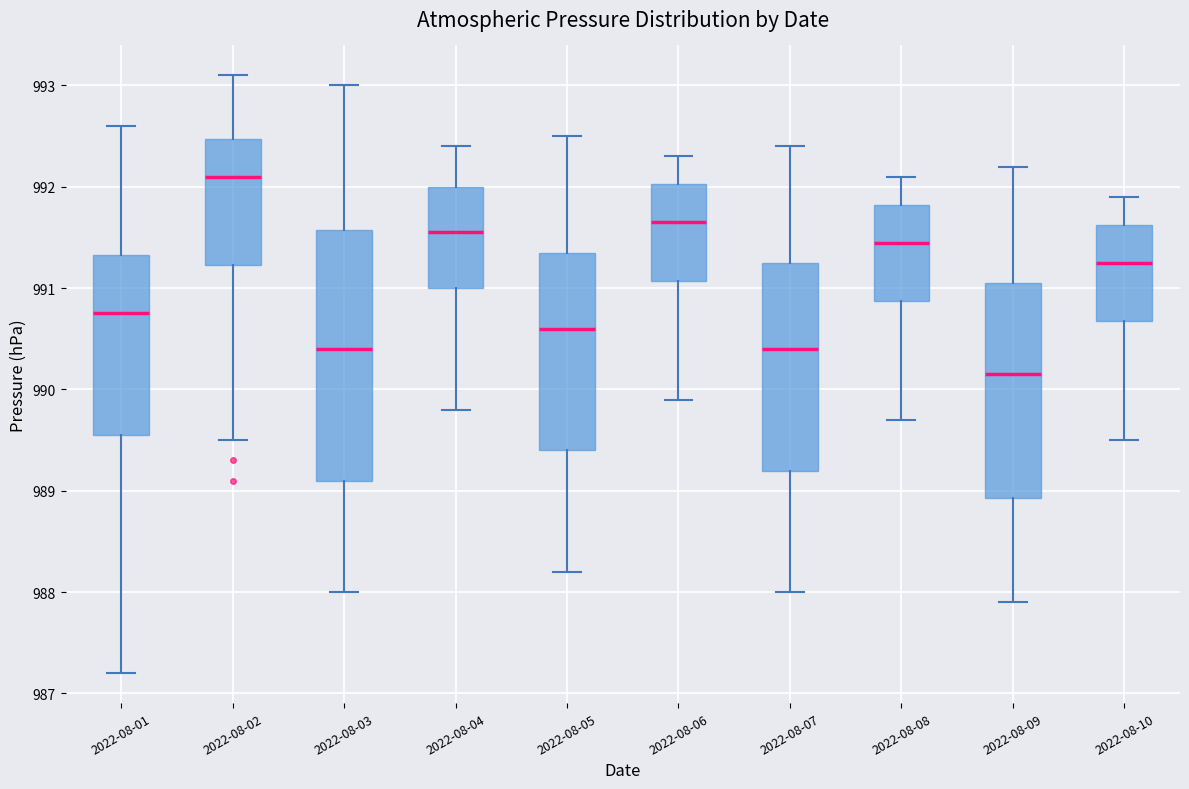

Reading left to right, transcribe this box plot: for each box, give where its median line is, the range the box spans, and where its two whiskers end, as read against the y-axis. The values are not printed on the chart, so give them approximately, as read against the axis.

2022-08-01: median 990.8, box 989.6 to 991.3, whiskers 987.2 to 992.6
2022-08-02: median 992.1, box 991.2 to 992.5, whiskers 989.5 to 993.1
2022-08-03: median 990.4, box 989.1 to 991.6, whiskers 988.0 to 993.0
2022-08-04: median 991.6, box 991.0 to 992.0, whiskers 989.8 to 992.4
2022-08-05: median 990.6, box 989.4 to 991.4, whiskers 988.2 to 992.5
2022-08-06: median 991.7, box 991.1 to 992.0, whiskers 989.9 to 992.3
2022-08-07: median 990.4, box 989.2 to 991.3, whiskers 988.0 to 992.4
2022-08-08: median 991.5, box 990.9 to 991.8, whiskers 989.7 to 992.1
2022-08-09: median 990.2, box 988.9 to 991.1, whiskers 987.9 to 992.2
2022-08-10: median 991.3, box 990.7 to 991.6, whiskers 989.5 to 991.9